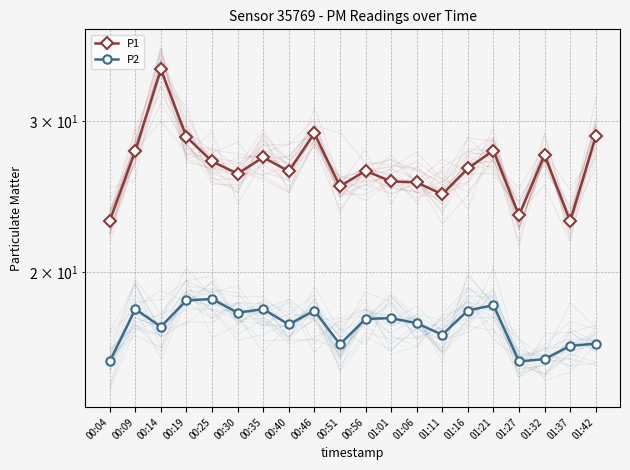

At which category does P2 reach its first local valley?

00:14